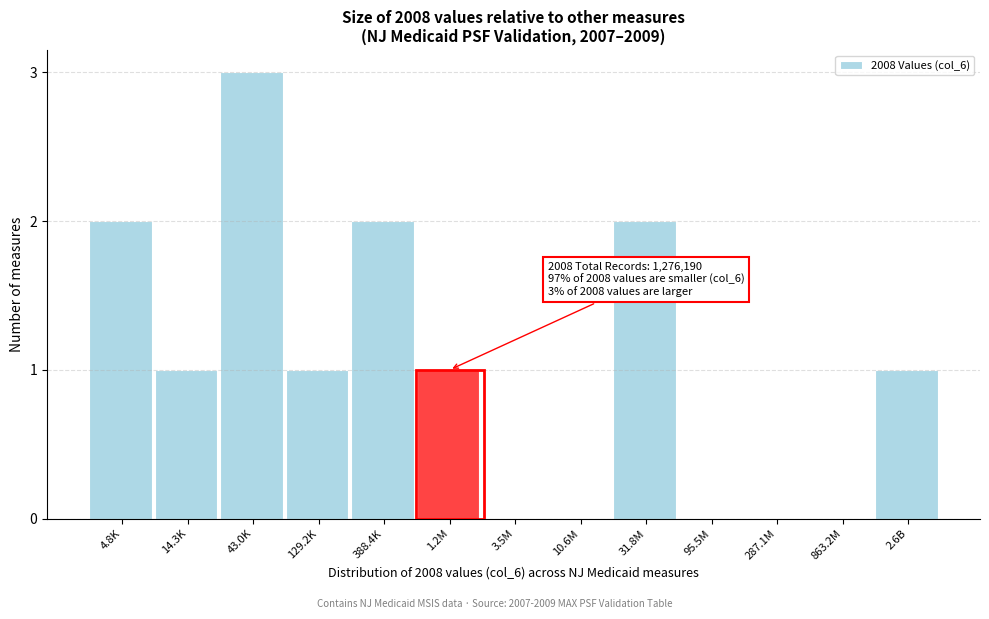

Reading left to right, list all the values displayed in this chart.

4.8K=2	14.3K=1	43.0K=3	129.2K=1	388.4K=2	1.2M=1	3.5M=0	10.6M=0	31.8M=2	95.5M=0	287.1M=0	863.2M=0	2.6B=1